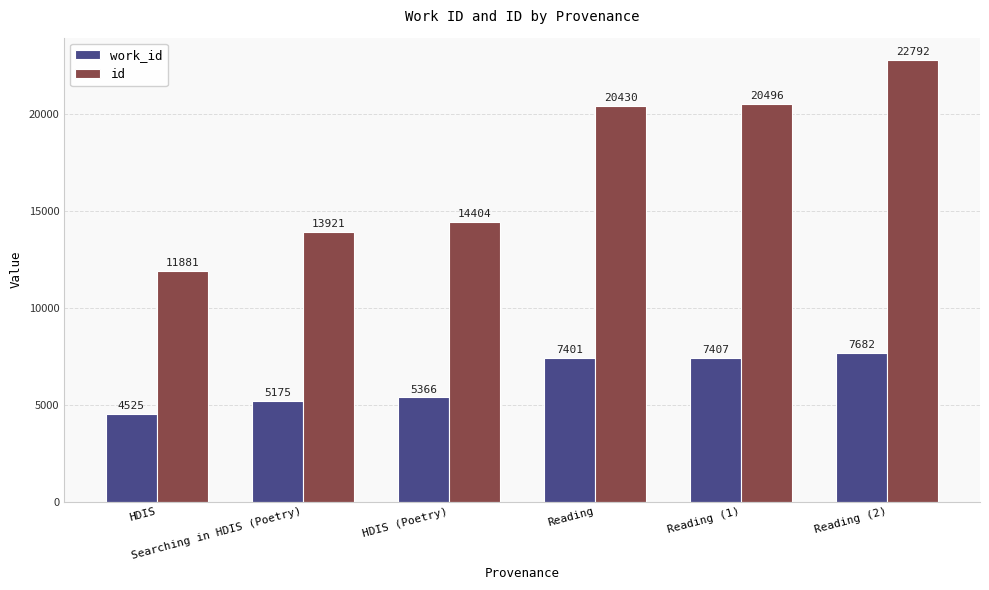

List the series in order of their peak value, lowest first.

work_id, id